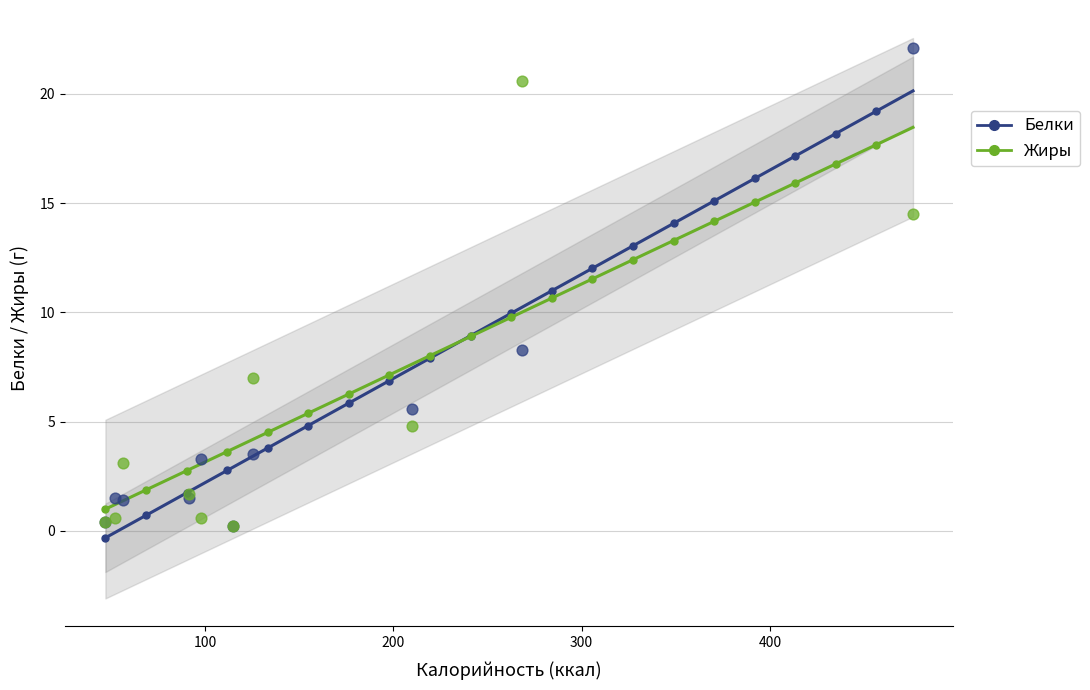

What are all the series names shown in the legend?

Белки, Жиры